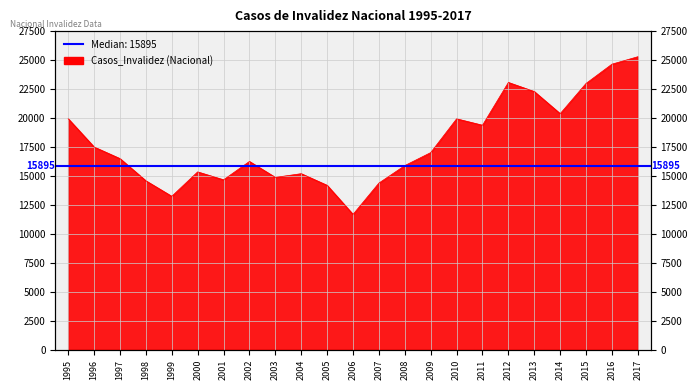

Reading left to right, transcribe all the data shown in this chart.

1995=19939	1996=17500	1997=16498	1998=14583	1999=13244	2000=15351	2001=14668	2002=16252	2003=14876	2004=15197	2005=14191	2006=11682	2007=14386	2008=15895	2009=17016	2010=19930	2011=19377	2012=23070	2013=22284	2014=20375	2015=22985	2016=24647	2017=25290